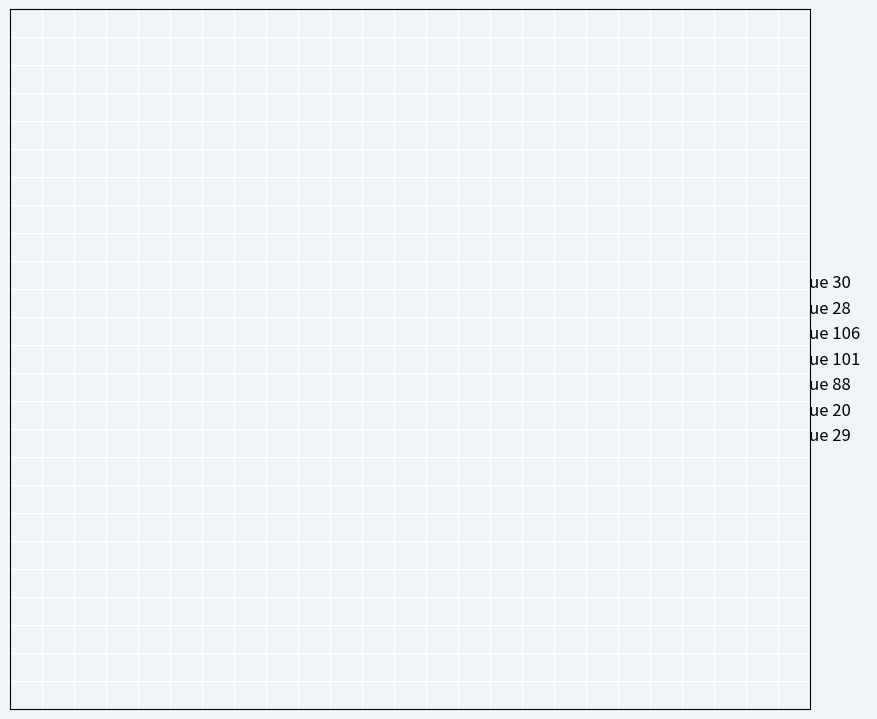

Does League 20 represent more than half of the total?

No